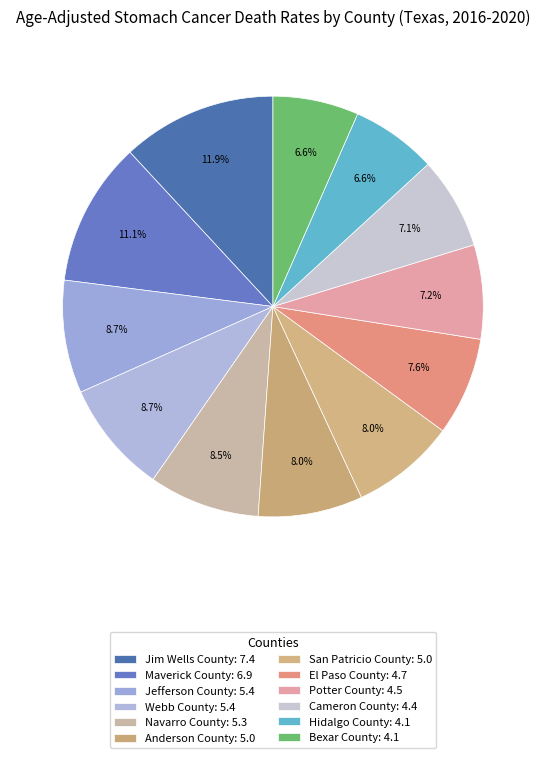

True or false: Anderson County accounts for 8% of the total.

True